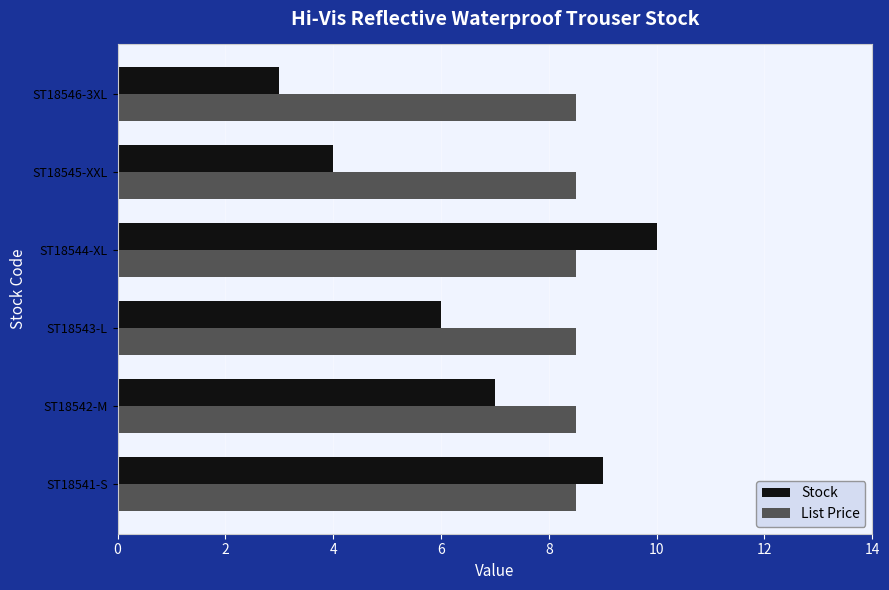

At which category is the sum across all series the highest?

ST18544-XL